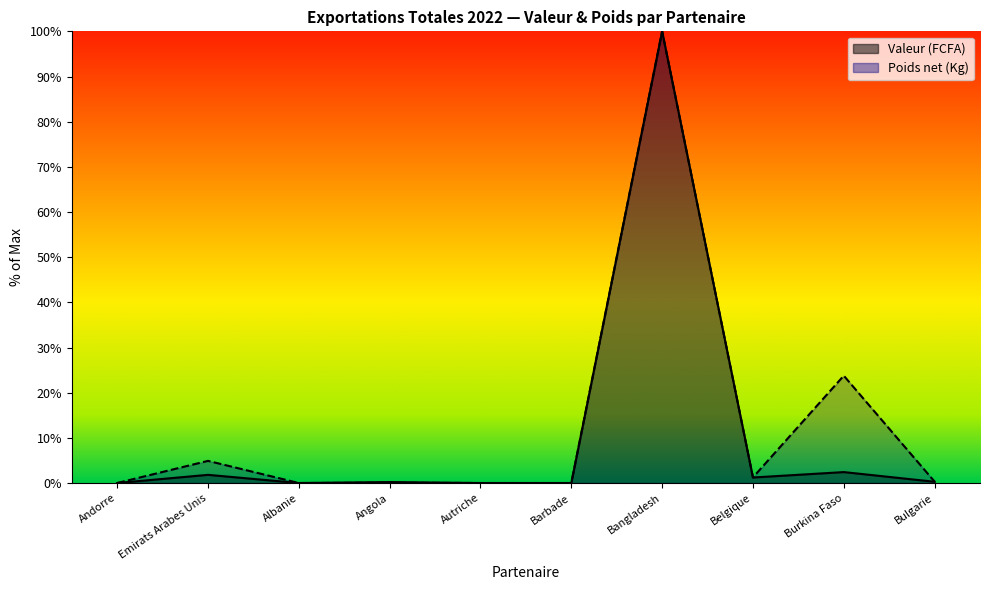

List the series in order of their peak value, lowest first.

Valeur (FCFA), Poids net (Kg)